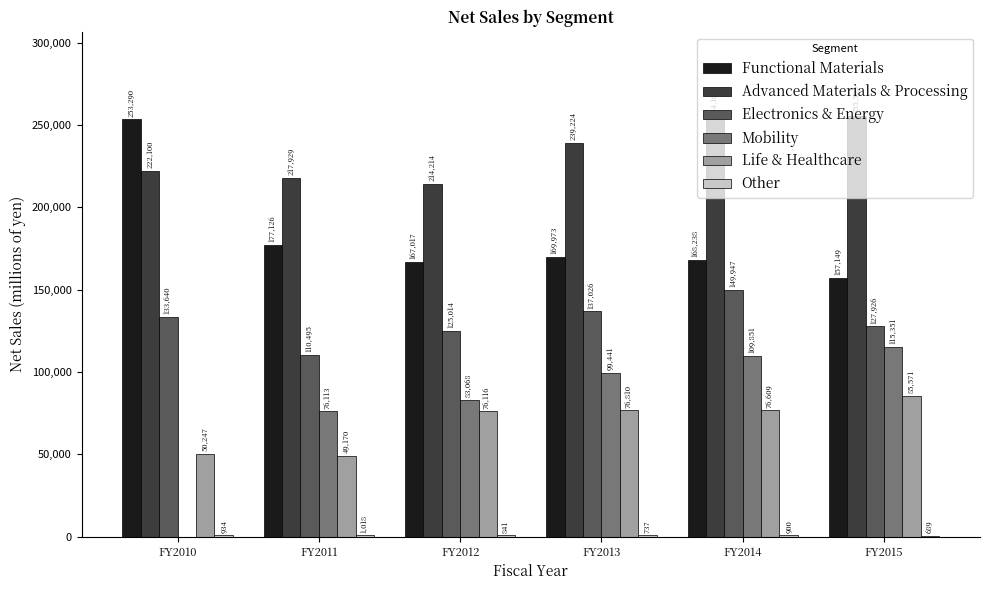

What is the sum of the Functional Materials values at FY2015 and FY2012?

324166